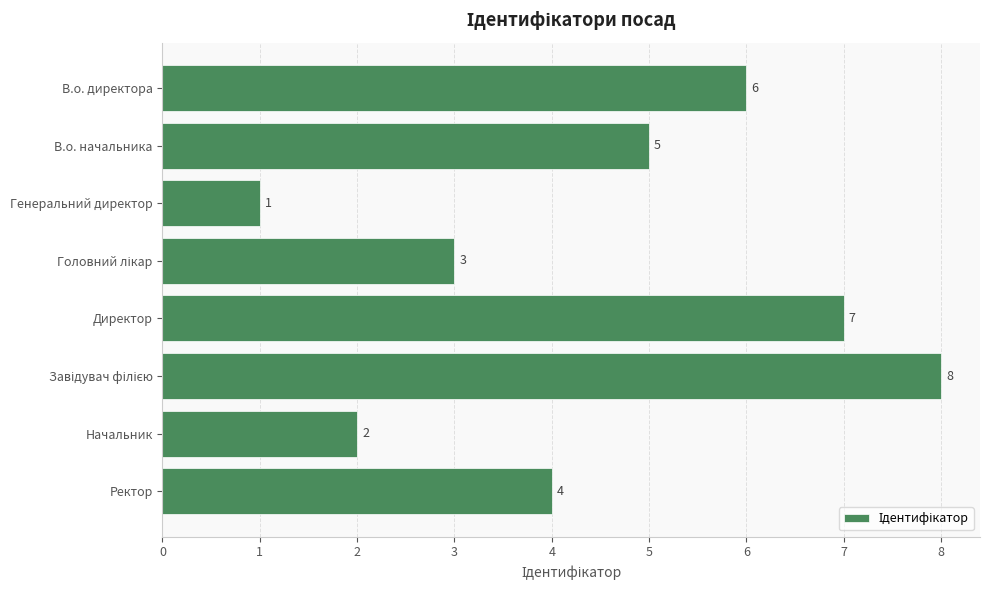

What is the difference between the values at Генеральний директор and В.о. начальника?

4